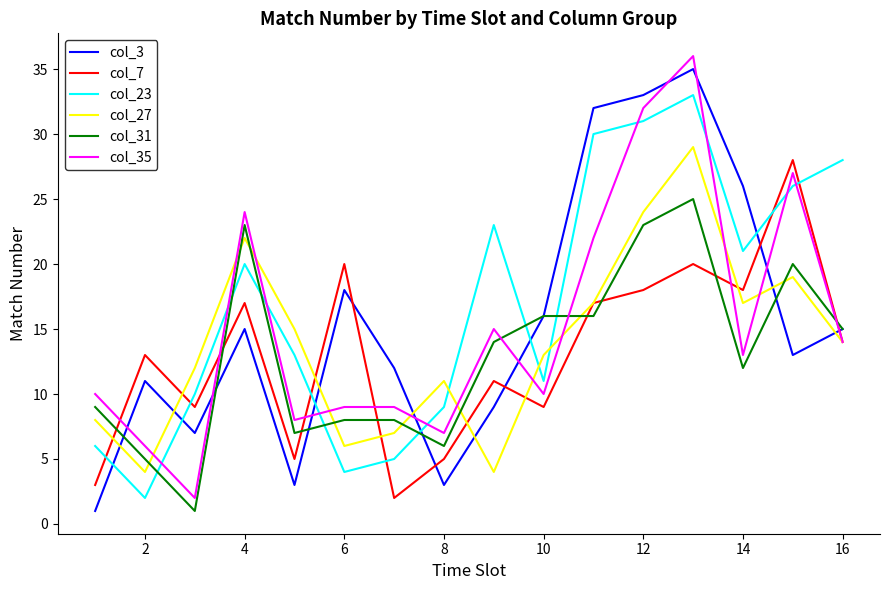

Does the chart have visible grid lines?

No